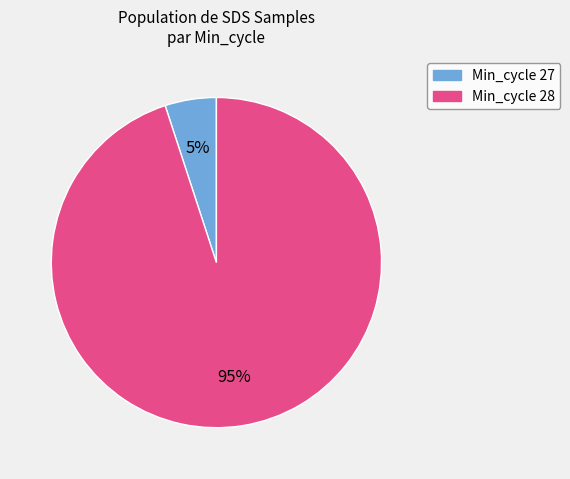

Is there any slice that represents more than half of the pie?

Yes